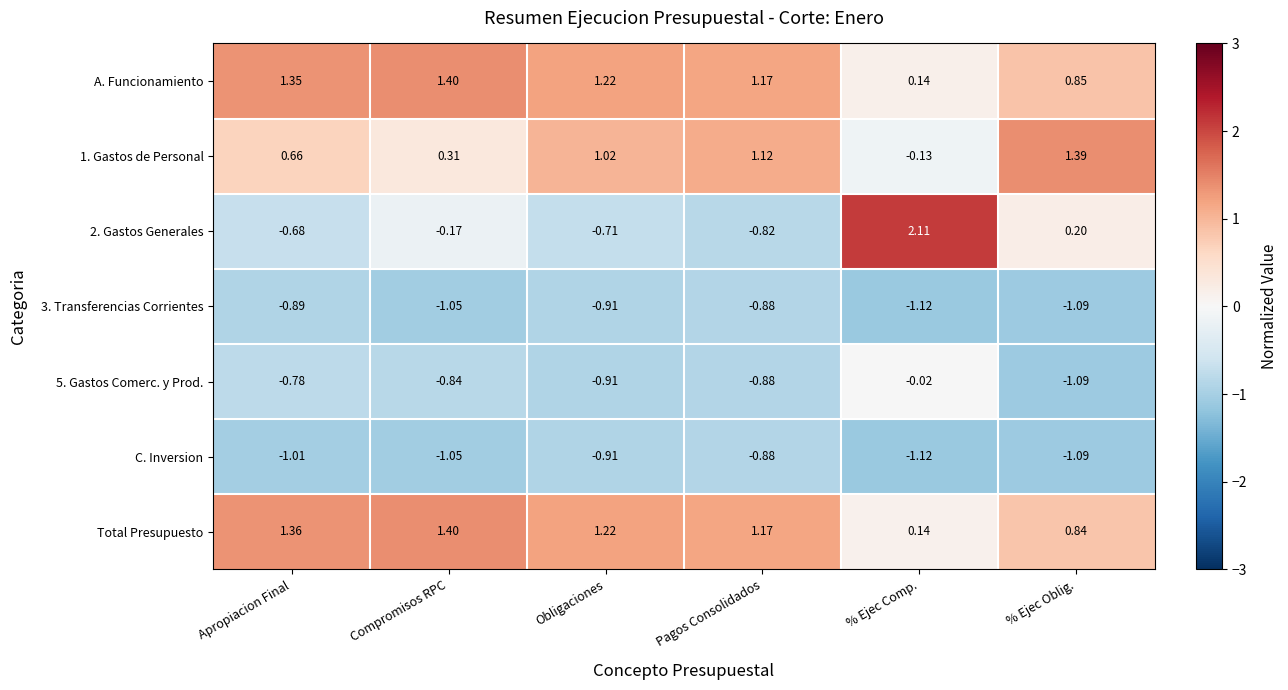

Is the value of 3. Transferencias Corrientes at % Ejec Oblig. greater than the value of 1. Gastos de Personal at % Ejec Oblig.?

No